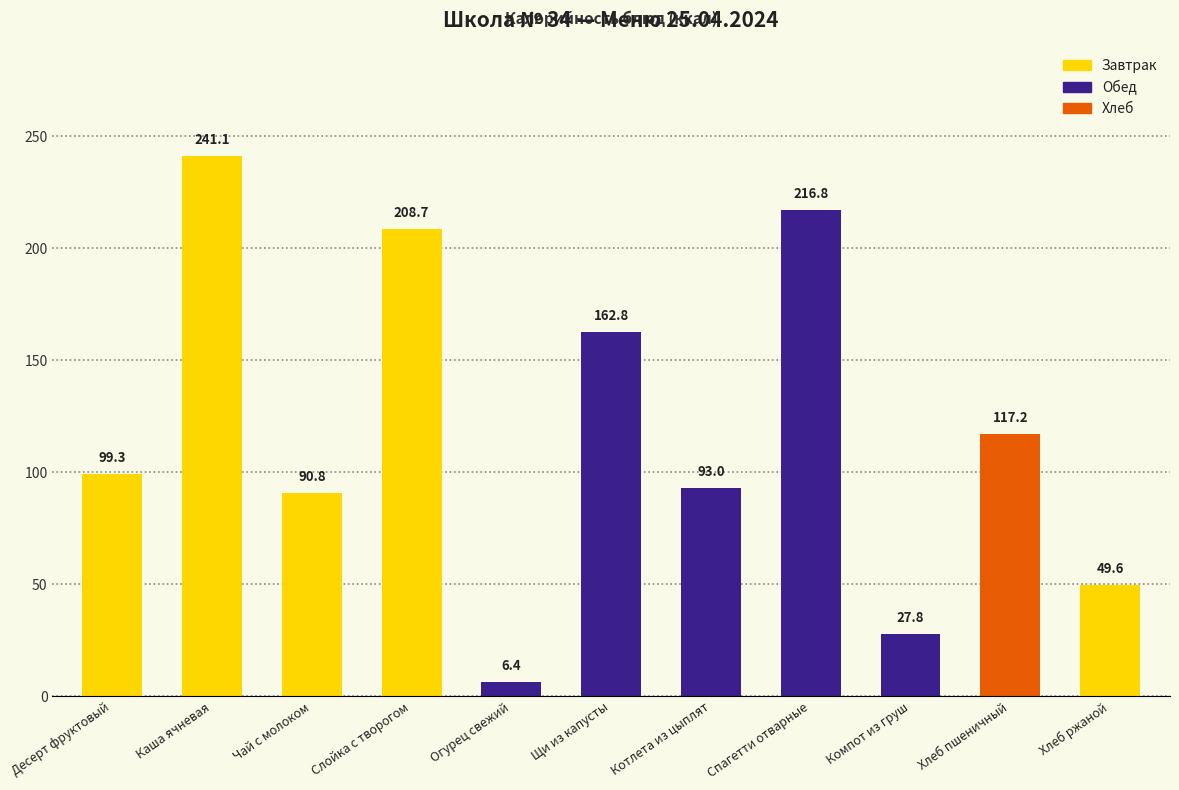

Are the bars grouped side by side (vs. stacked)?

No